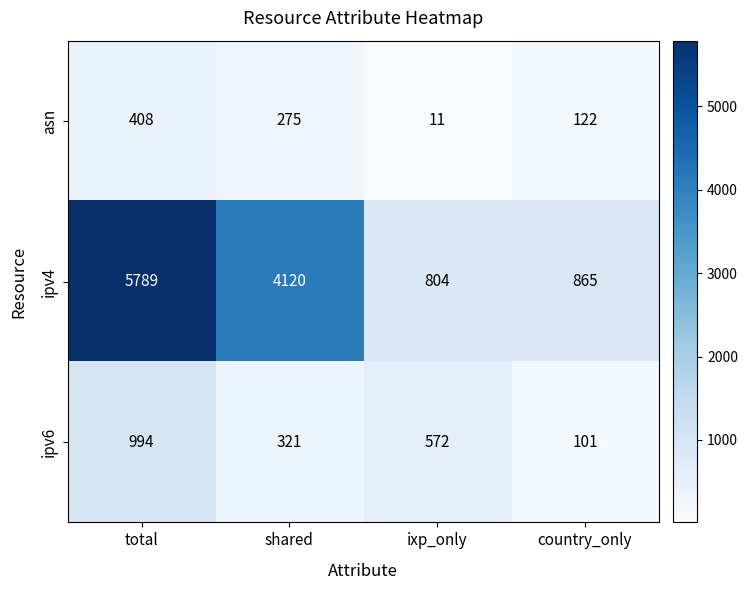

Rank the series by their maximum value, from highest to lowest.

ipv4, ipv6, asn